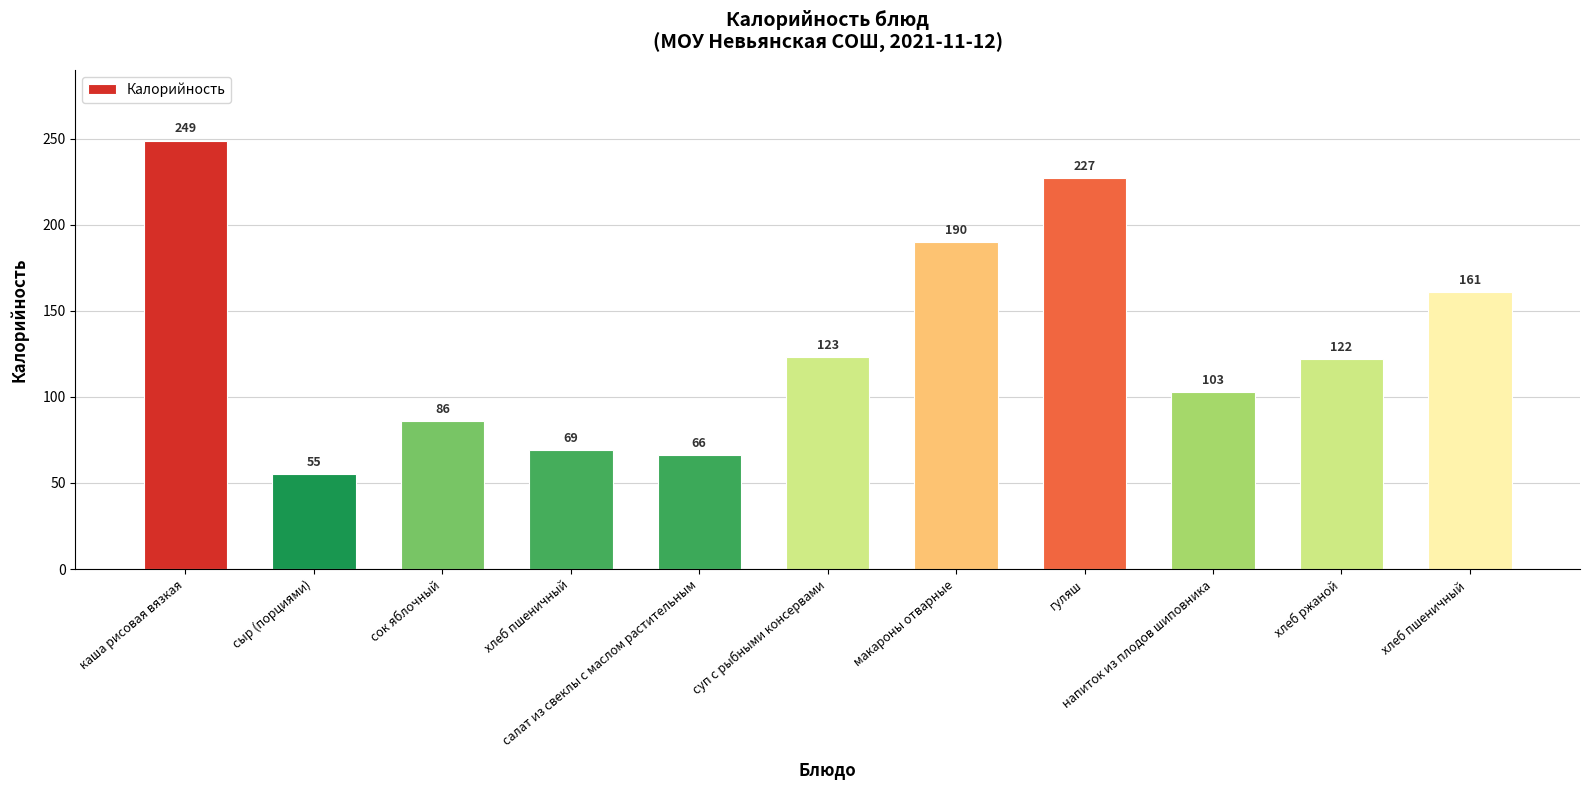

The chart shows a value of 66 at салат из свеклы с маслом растительным. True or false?

True